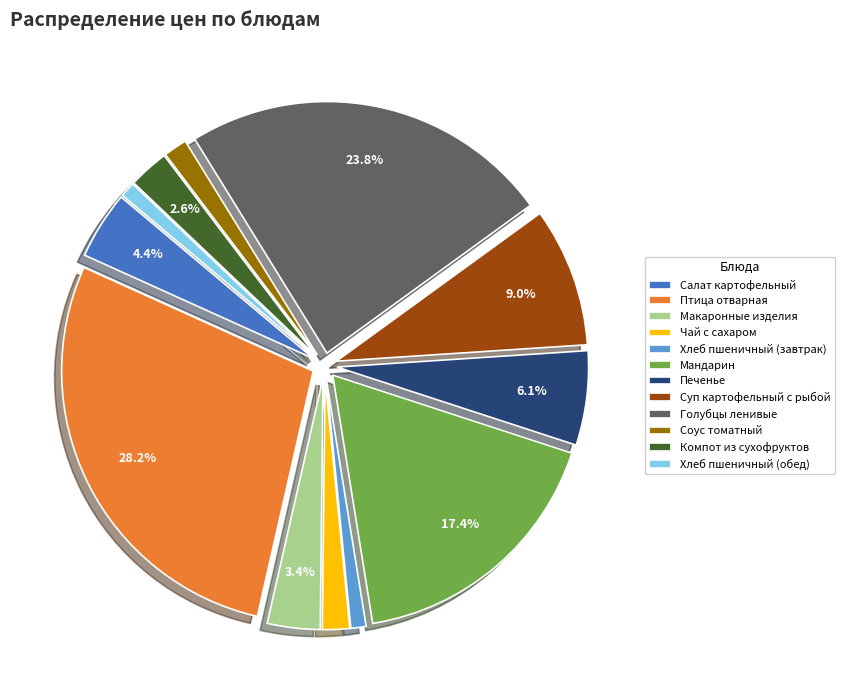

Which slice is the largest?

Птица отварная